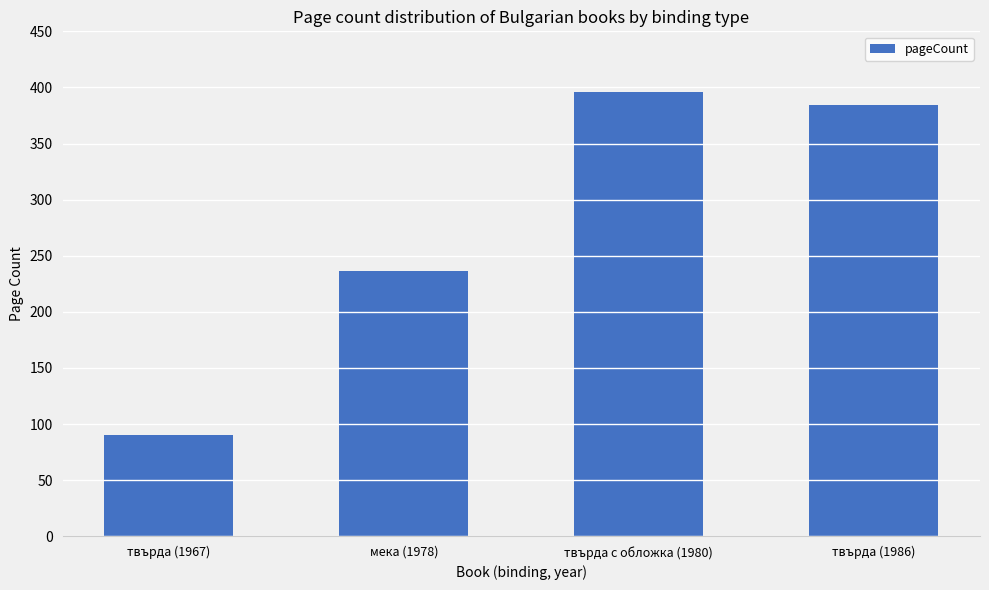

What is the greatest value displayed?

396